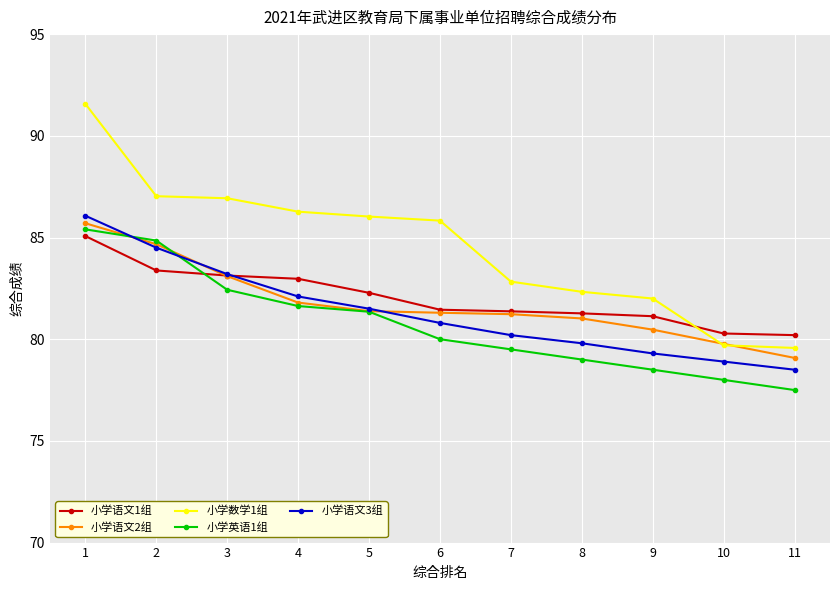

What value does the 小学语文2组 series have at 6?

81.3